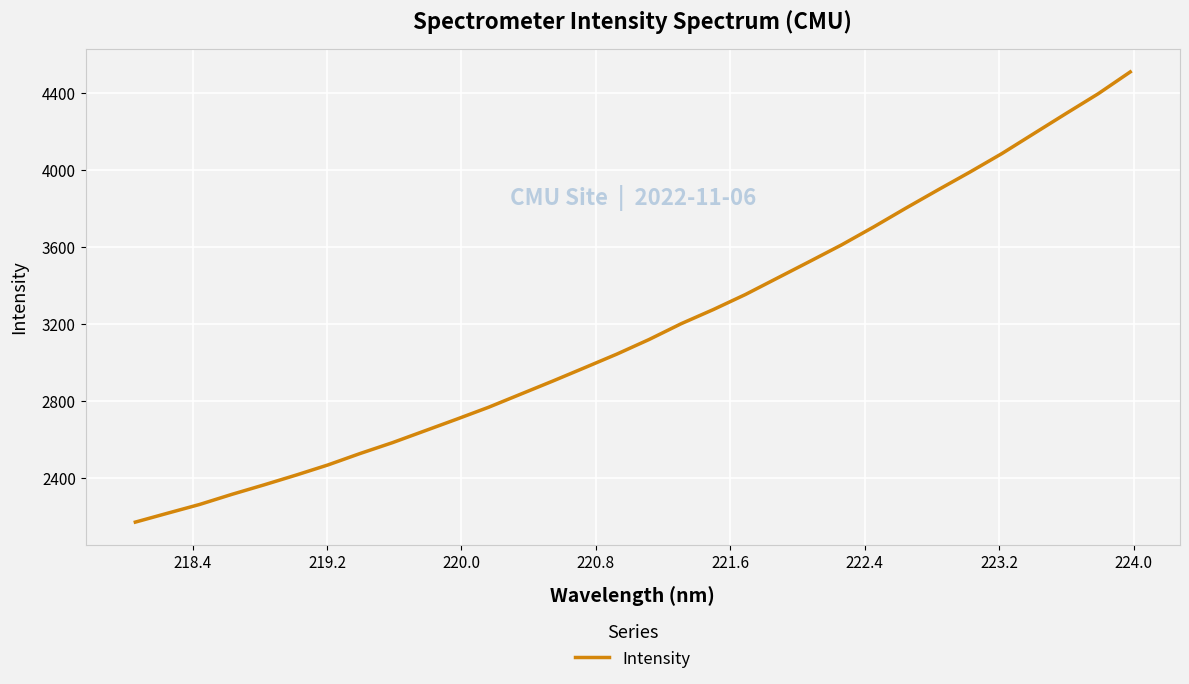

What is the minimum value shown in the chart?

2172.5